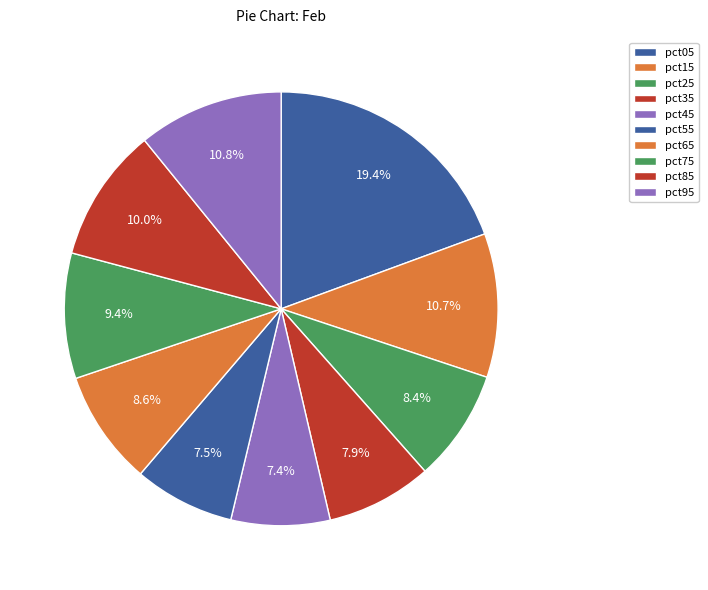

To the nearest percent, what is the difference between the pct55 and pct75 slice percentages?

2%